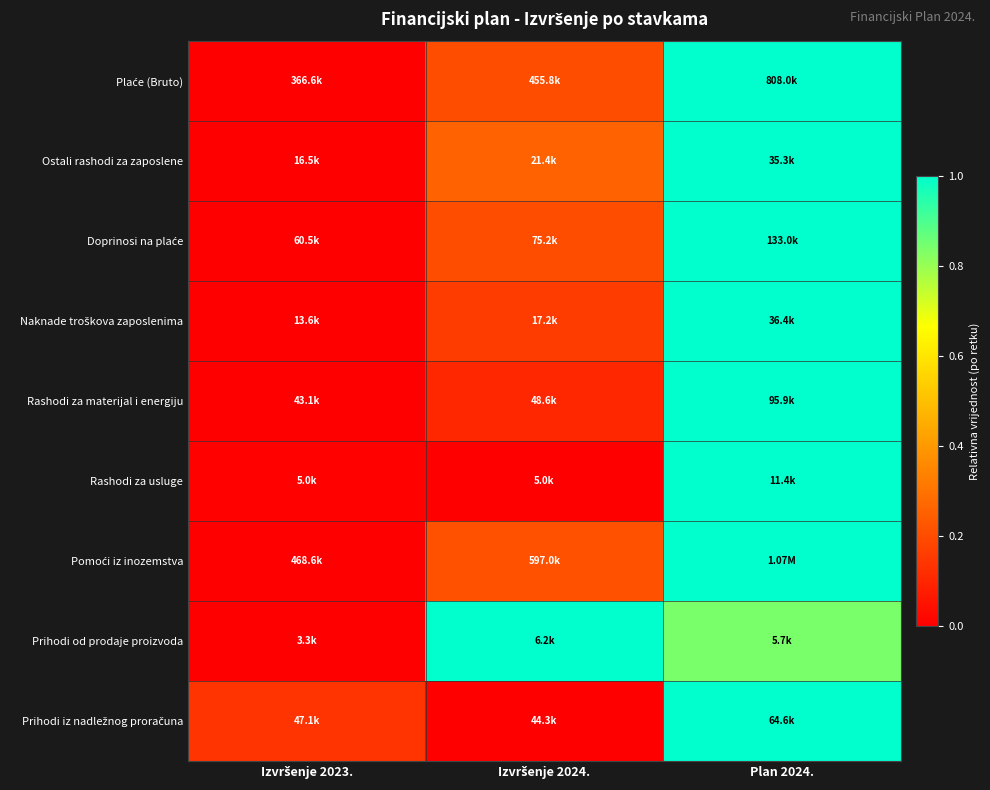

What is the difference between the highest and lowest values at Izvršenje 2024.?

1.0